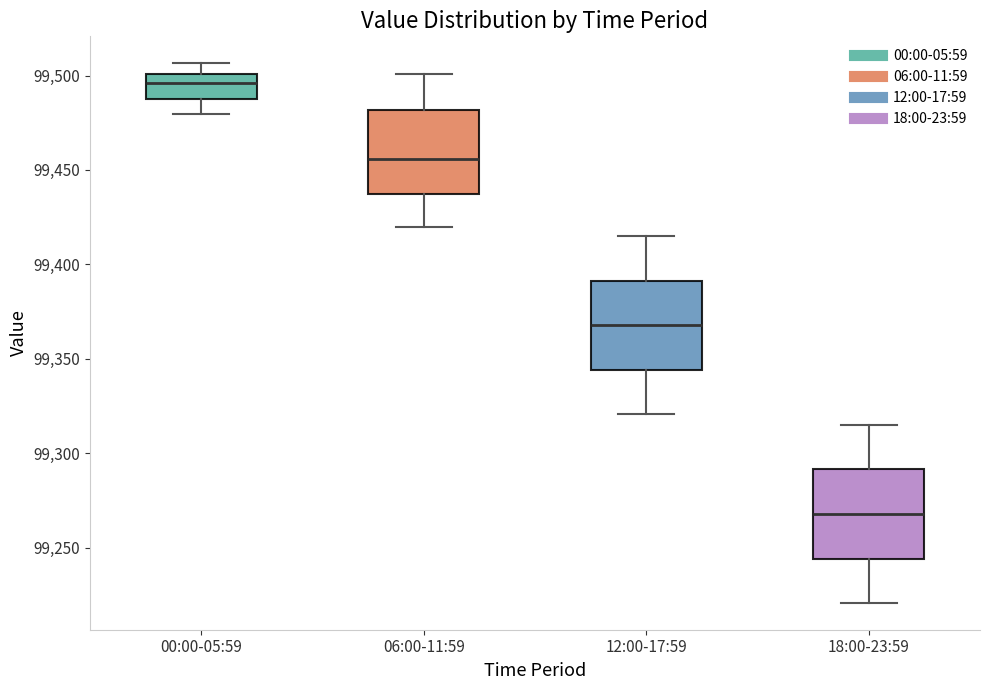

Reading left to right, read every box against the y-axis: the position of its median line, the range the box covers, and the ends of its whiskers. The values are not printed on the chart, so give them approximately, as read against the axis.

00:00-05:59: median 99495, box 99485 to 99500, whiskers 99480 to 99505
06:00-11:59: median 99455, box 99435 to 99480, whiskers 99420 to 99500
12:00-17:59: median 99370, box 99345 to 99390, whiskers 99320 to 99415
18:00-23:59: median 99270, box 99245 to 99290, whiskers 99220 to 99315